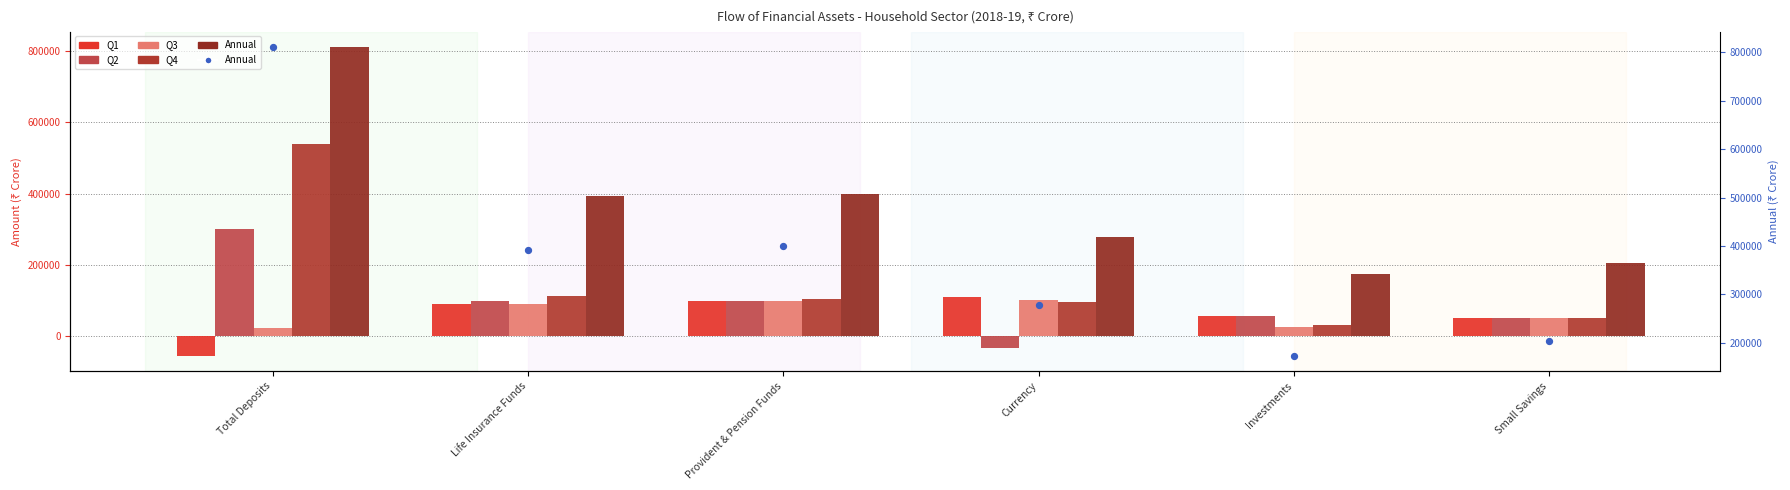

At which category is the sum across all series the highest?

Total Deposits